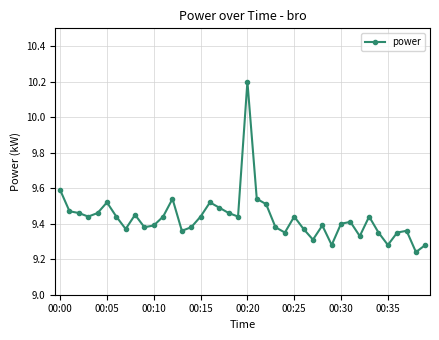

What is the difference between the maximum and minimum values?

1.0